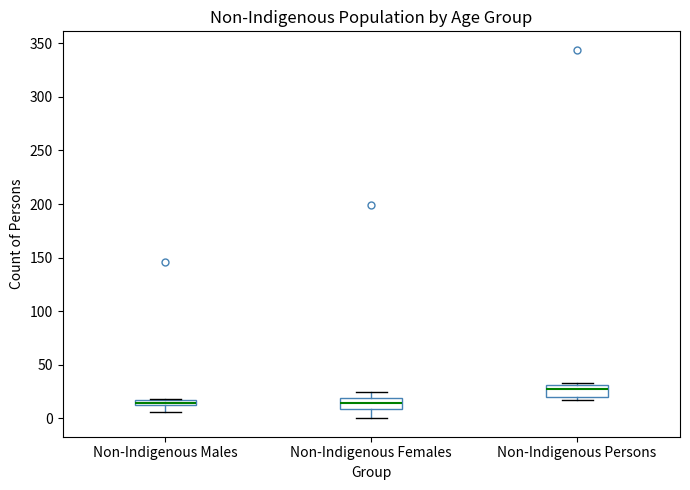

Where is the lower edge of the box for Non-Indigenous Females on the y-axis? The values are not printed on the chart, so give them approximately, as read against the axis.

10